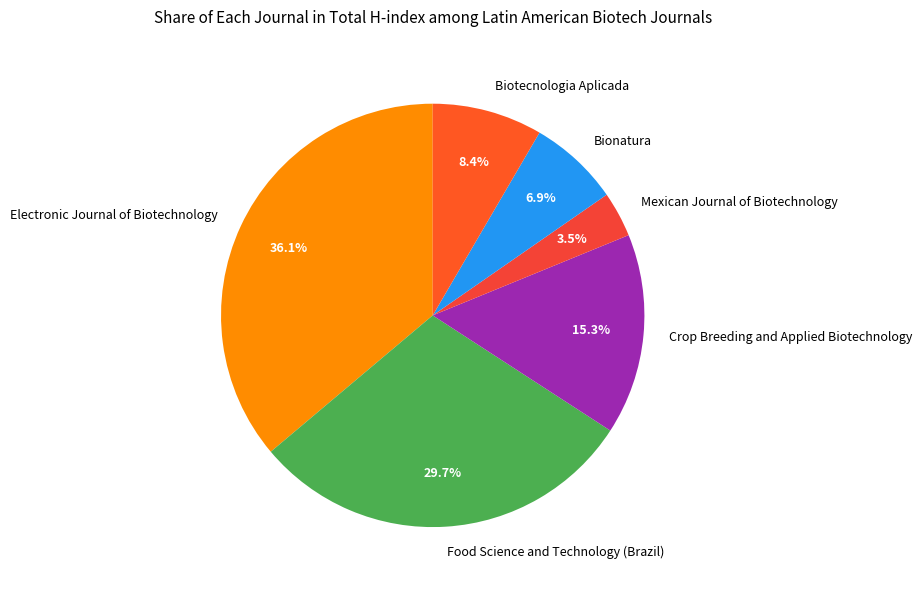

Which has a higher value, Bionatura or Food Science and Technology (Brazil)?

Food Science and Technology (Brazil)